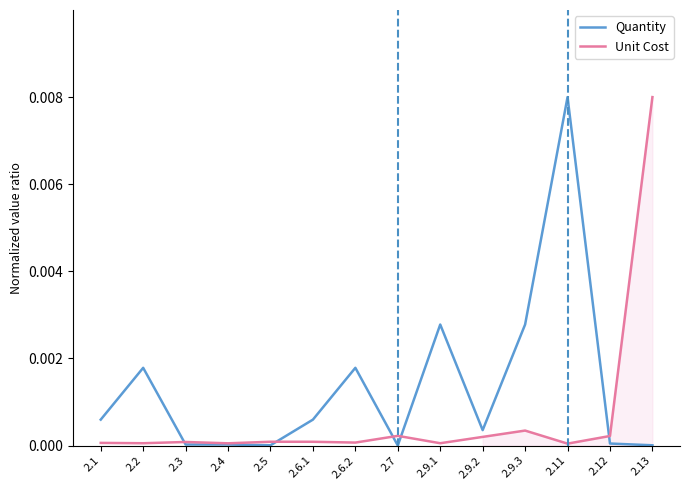

At which category is the sum across all series the highest?

2.11